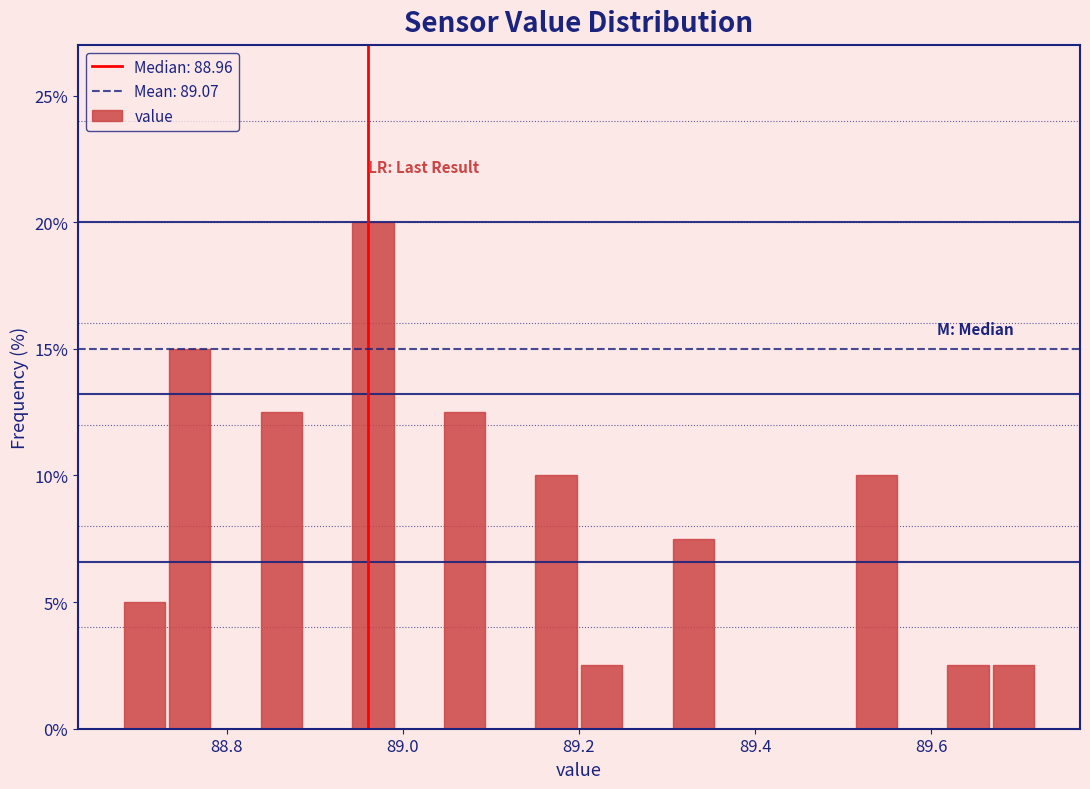

Around what value on the x-axis is the tallest bar? Give the approximate position of its centre, as read against the axis.

88.96